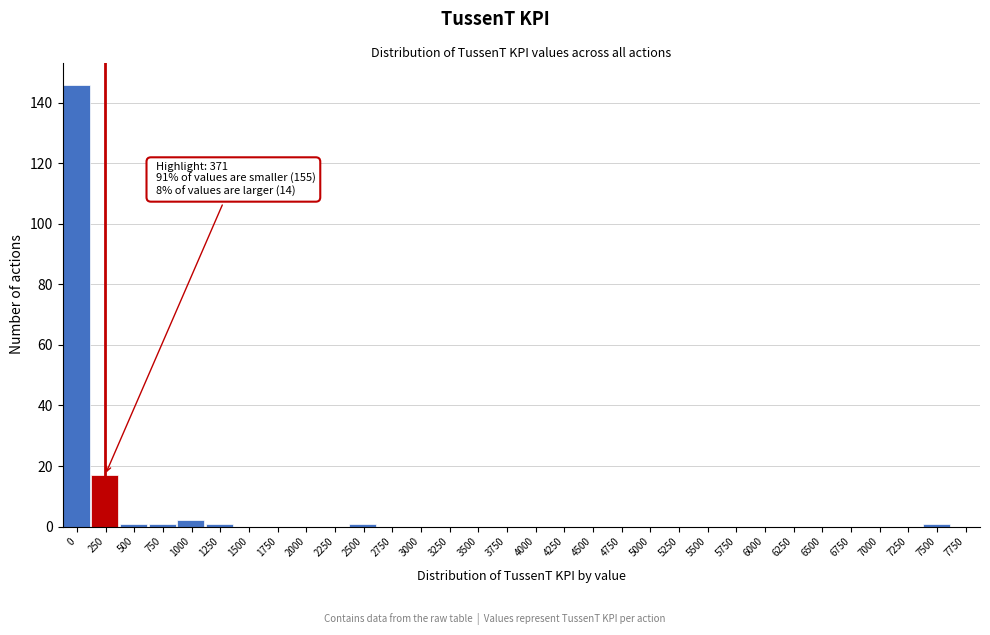

At which label is the value closest to 73?

250